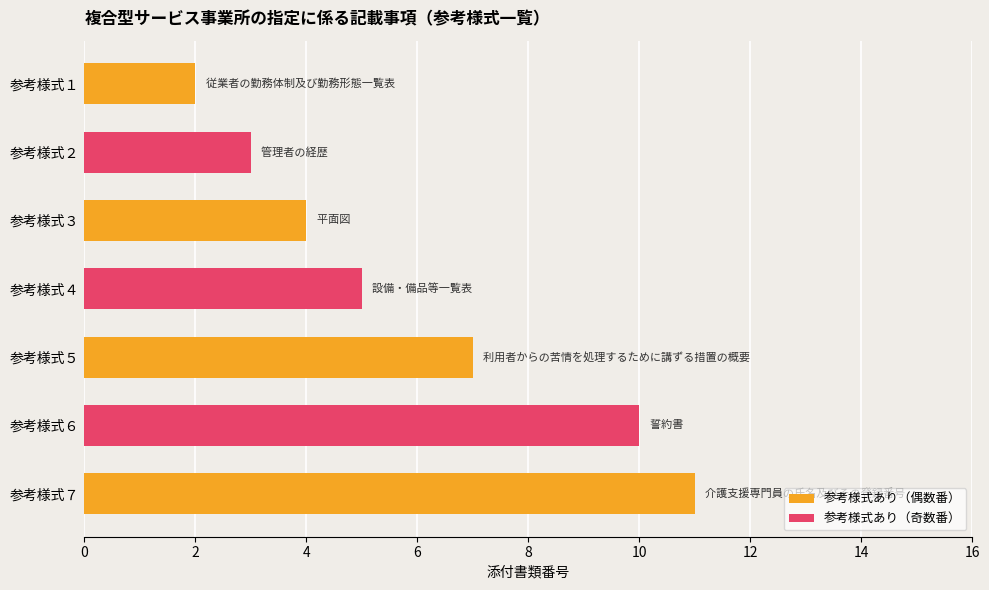

Is the value of 参考様式あり at 参考様式２ greater than the value of 添付書類番号 at 参考様式３?

No